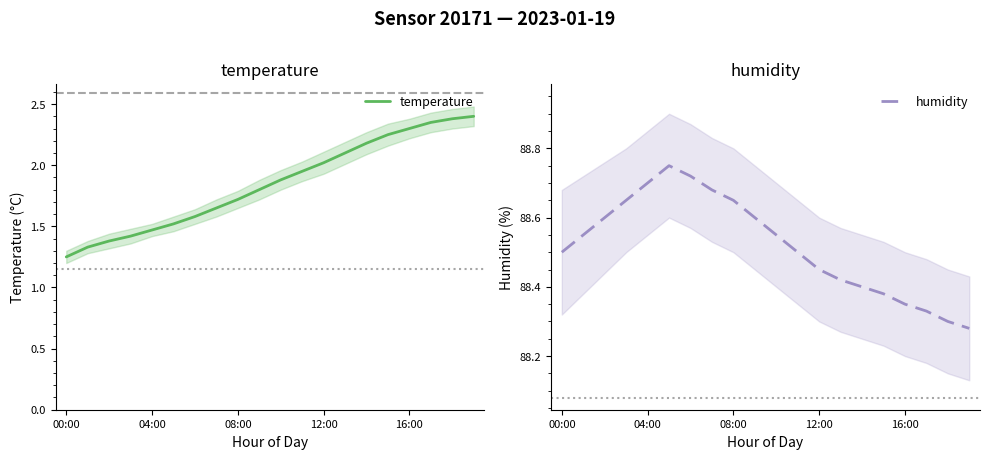

What is the difference between the highest and lowest values at 11?

86.5